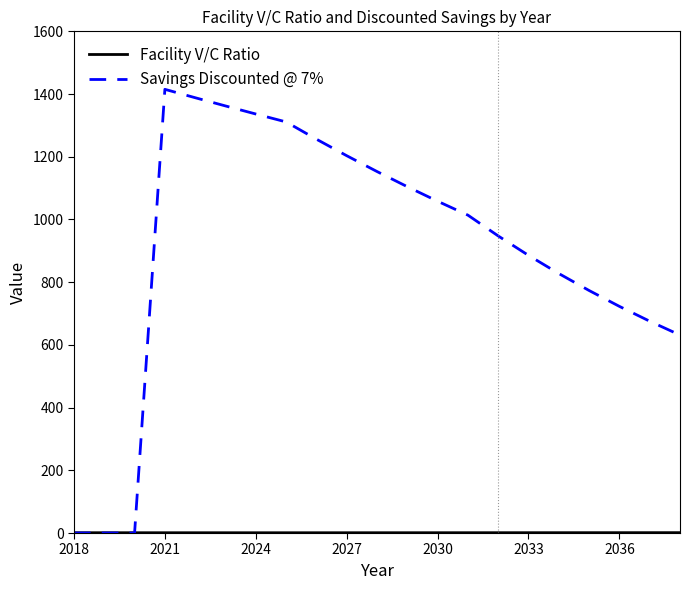

What is the highest value of the Savings Discounted @ 7% series?

1415.0